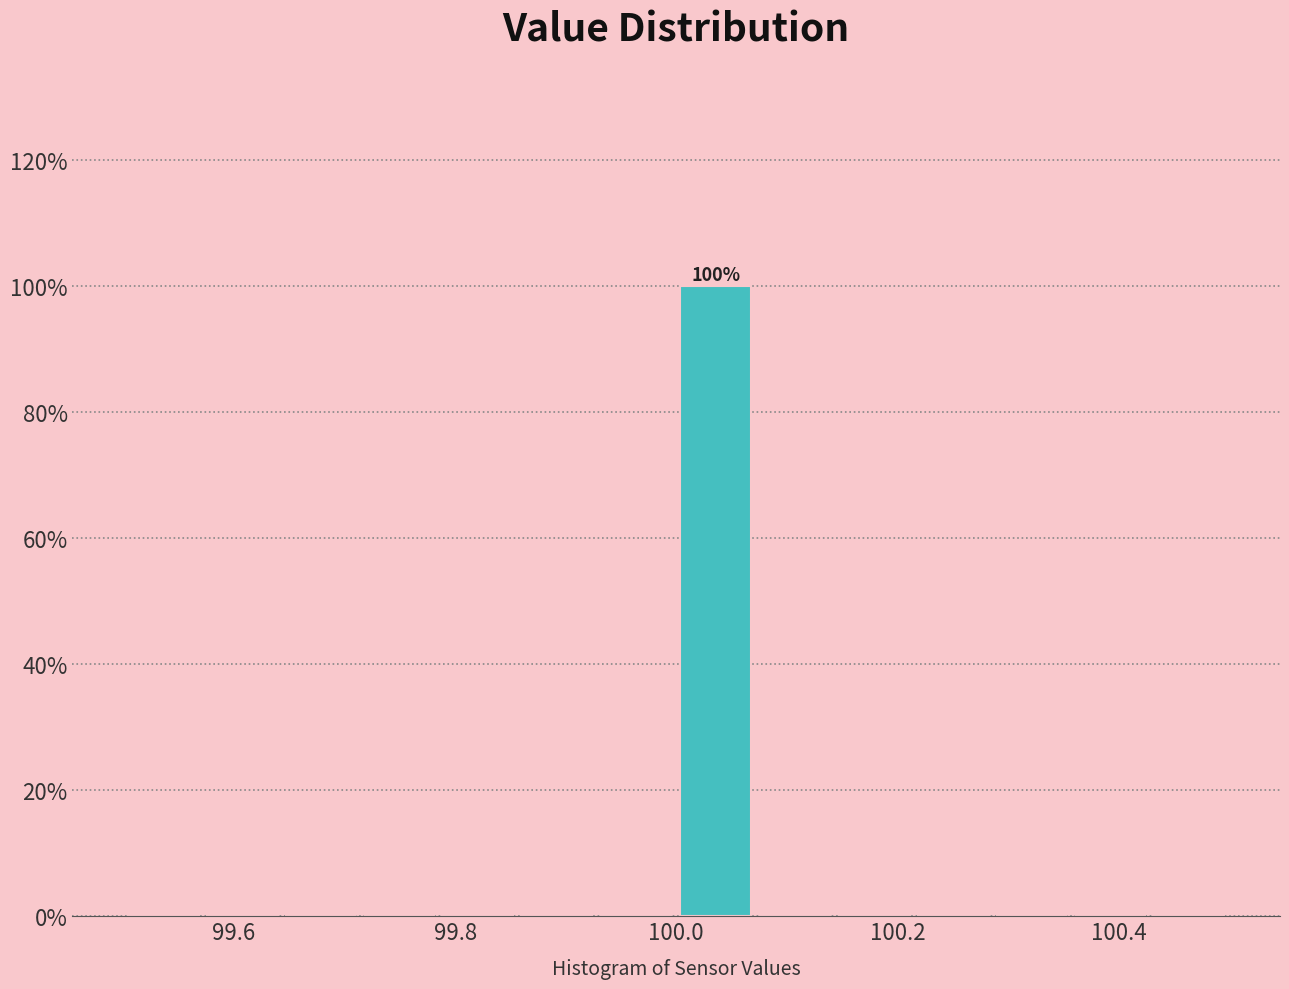

Read against the x-axis, roughly where is the centre of the tallest bar?

100.04